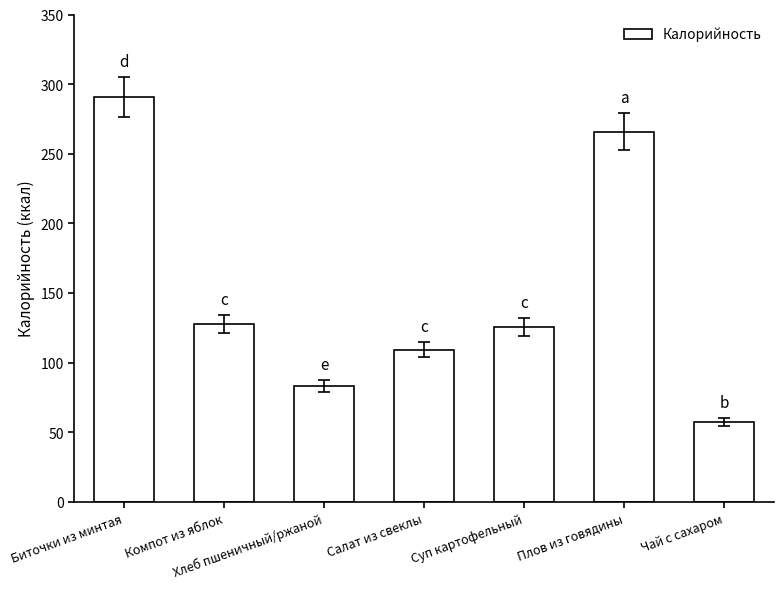

How many bars are there in total?

7